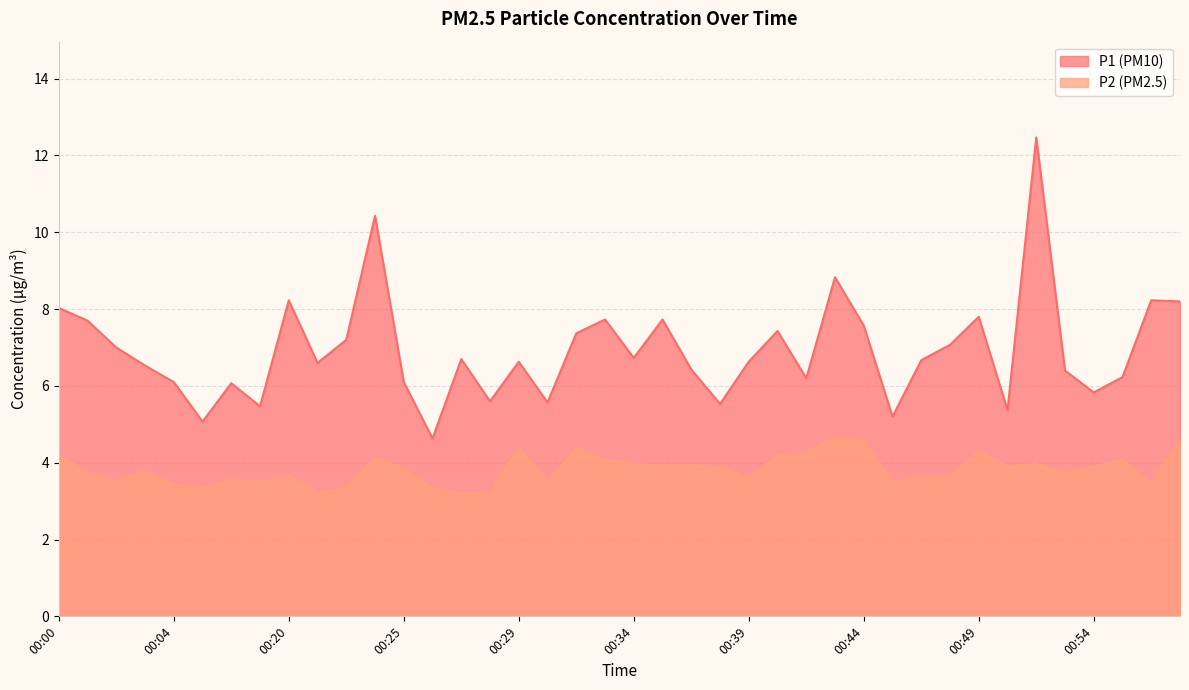

Which series has the largest total across all categories?

P1 (PM10)